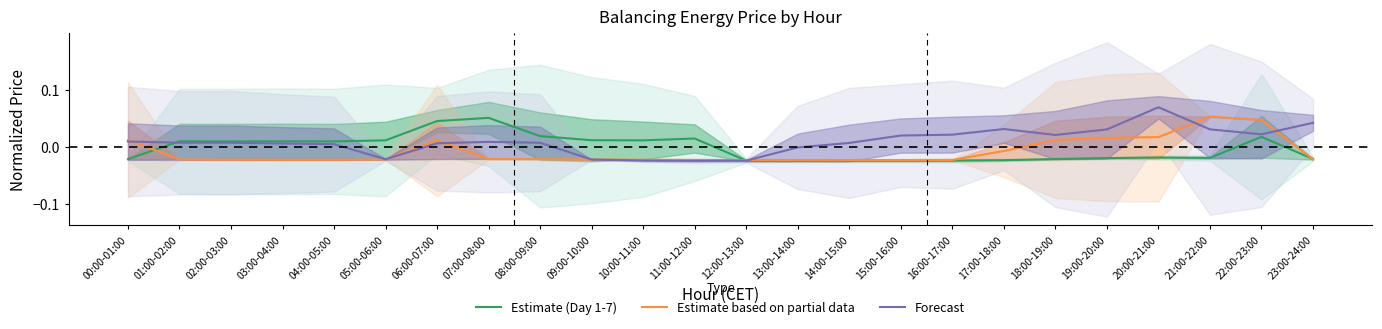

How many Estimate (Day 1-7) values are between 0 and 1?

12